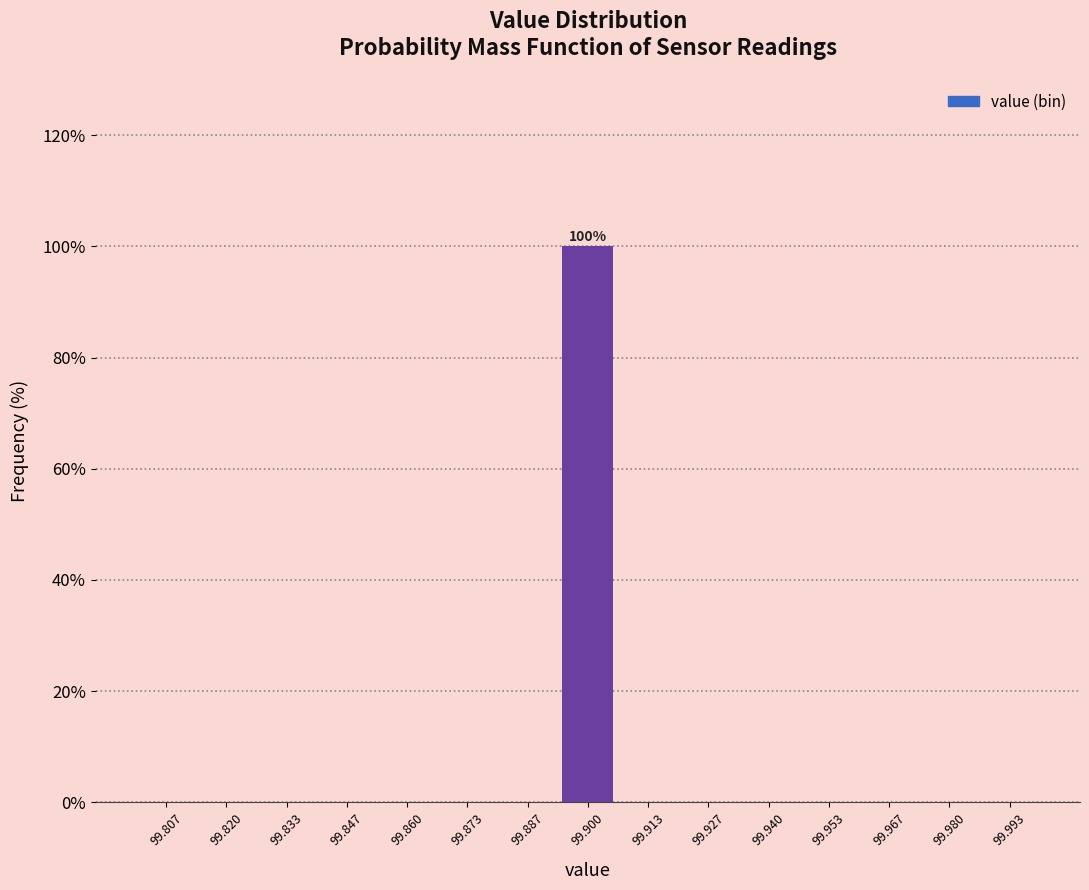

Which range on the x-axis has the tallest bar?

99.894 to 99.906